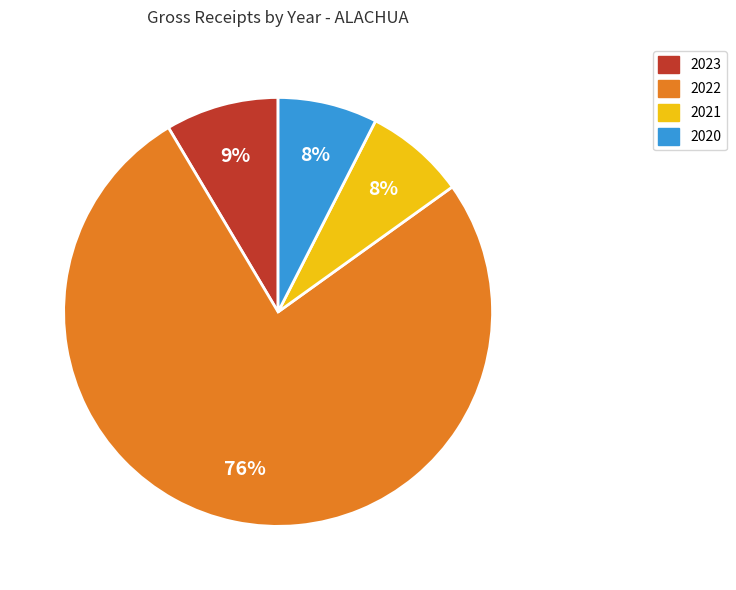

Is there a majority slice in this chart?

Yes